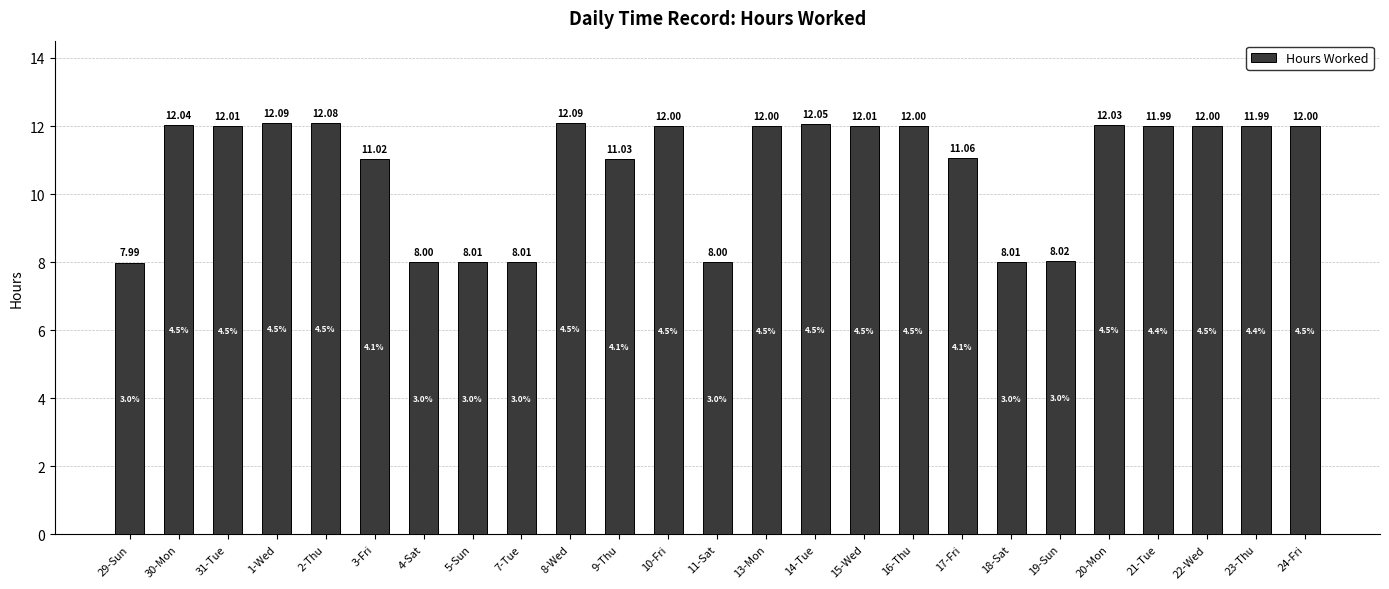

Are the bars grouped side by side (vs. stacked)?

No